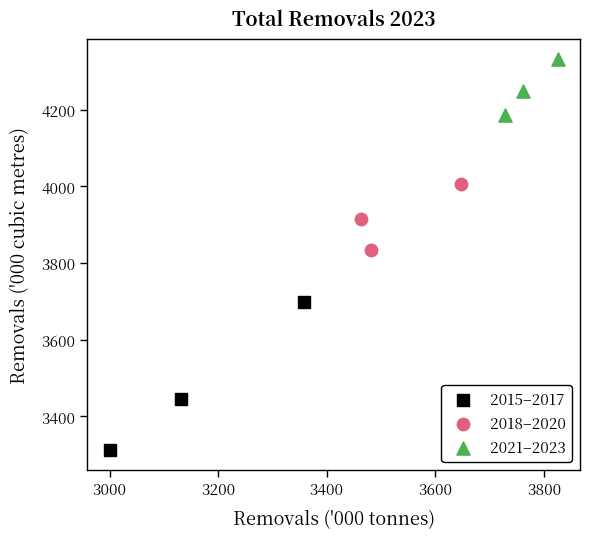

Which series contains the highest Y value?

2021–2023